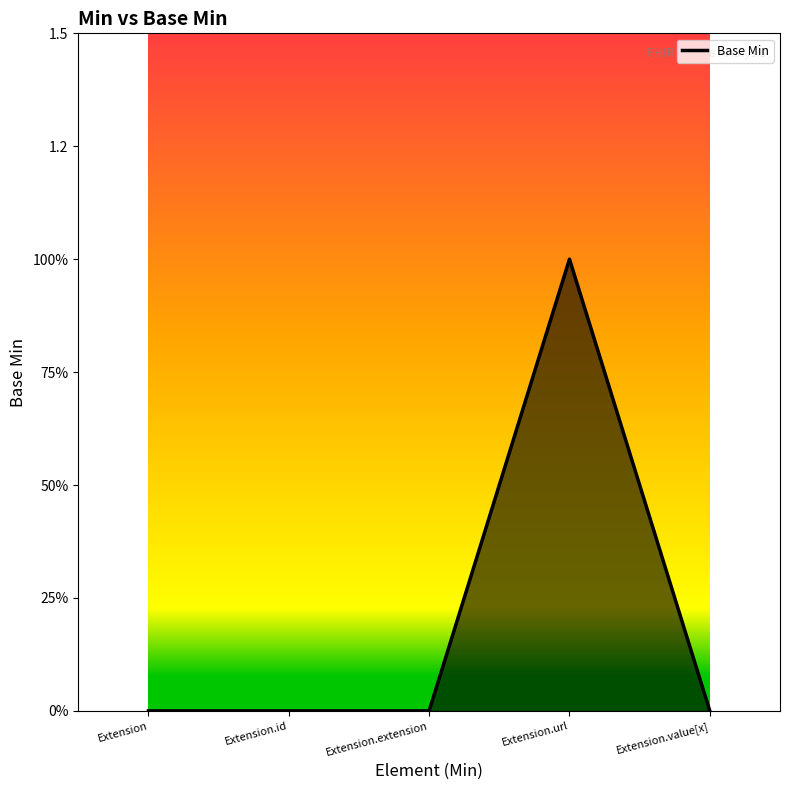

Does the chart display data point markers on the line(s)?

No